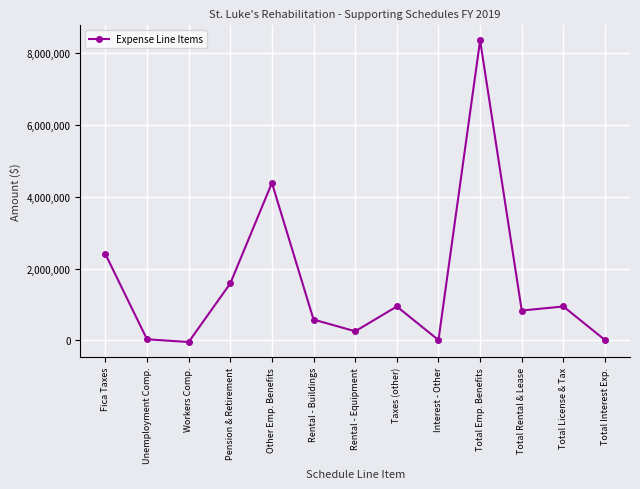

How many categories are shown in the chart?

13